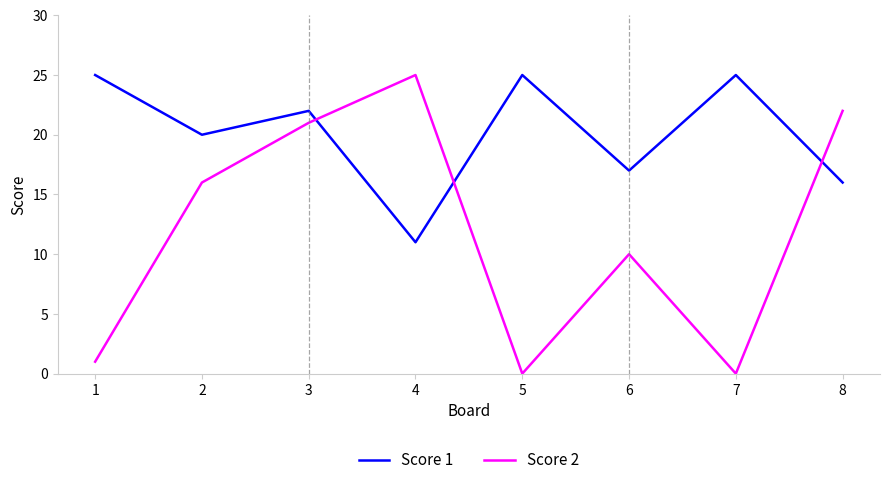

What is the total value across all series at 3?

43